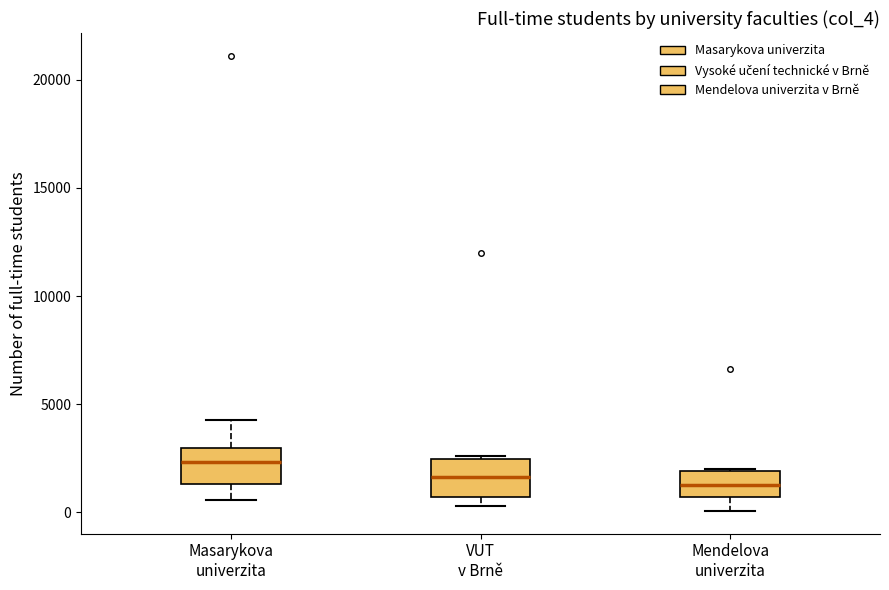

Reading left to right, transcribe this box plot: for each box, give where its median line is, the range the box spans, and where its two whiskers end, as read against the y-axis. The values are not printed on the chart, so give them approximately, as read against the axis.

Masarykova univerzita: median 2500, box 1500 to 3000, whiskers 500 to 4000
VUT v Brně: median 1500, box 500 to 2500, whiskers 500 (just below the box's lower edge) to 2500
Mendelova univerzita: median 1500, box 500 to 2000, whiskers 0 to 2000